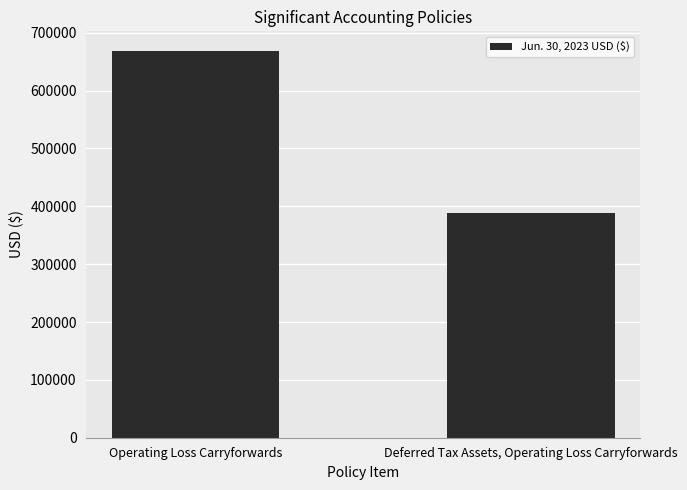

Read the value at Deferred Tax Assets, Operating Loss Carryforwards, to the nearest 10.

389000